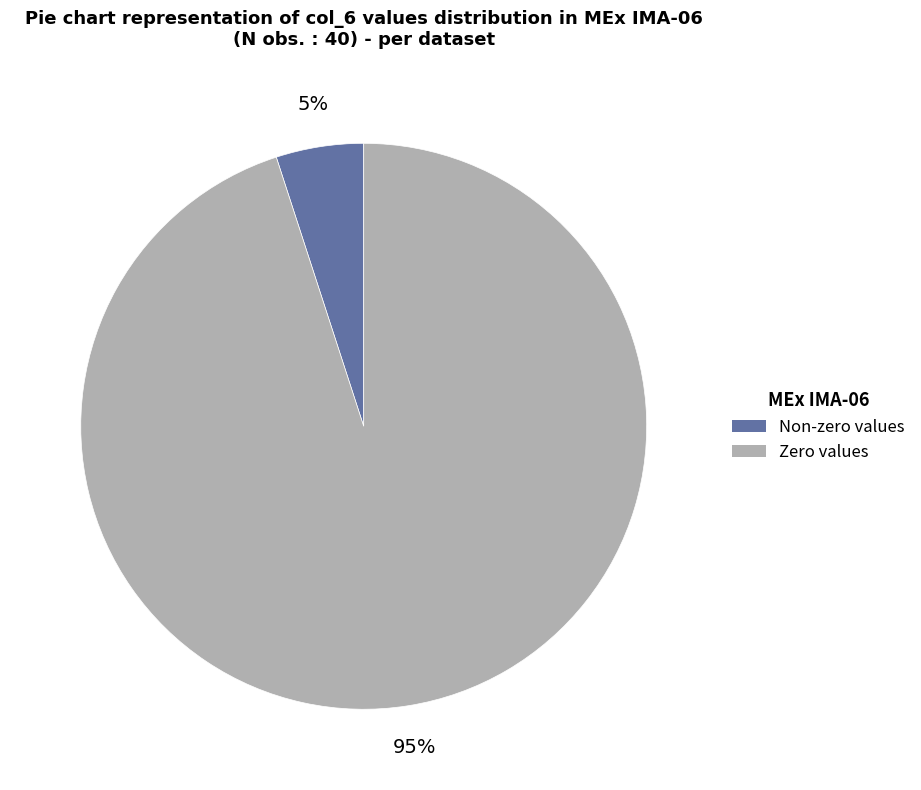

Is there a majority slice in this chart?

Yes